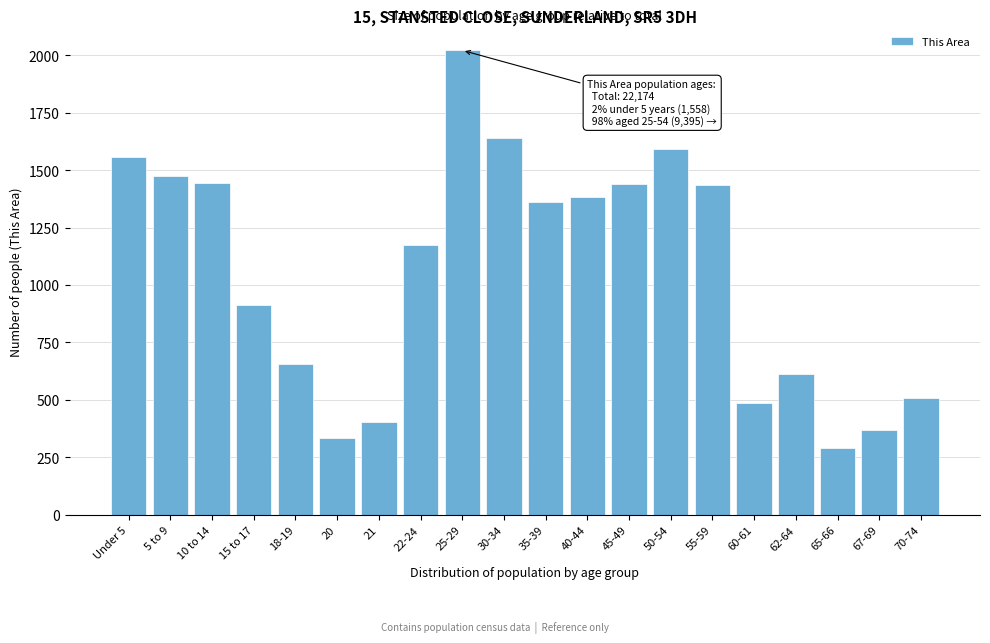

What value does the data have at 35-39, to the nearest 10?

1360